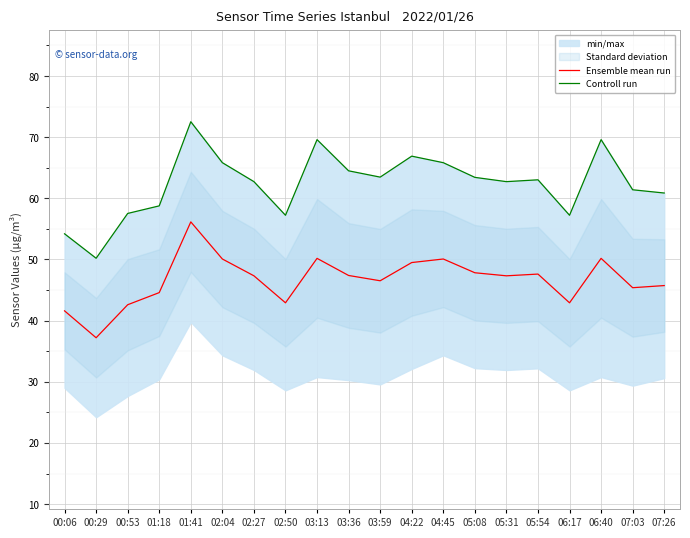

What is the value of the Controll run point at the 5th from the left?

72.5